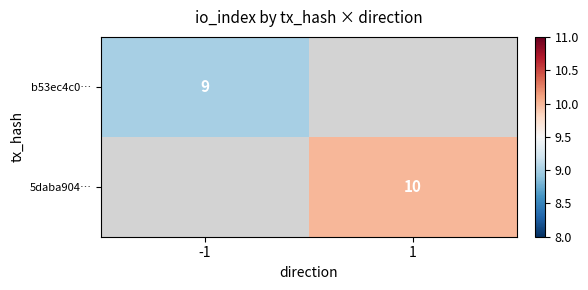

The b53ec4c0… series shows 9 at -1. True or false?

True